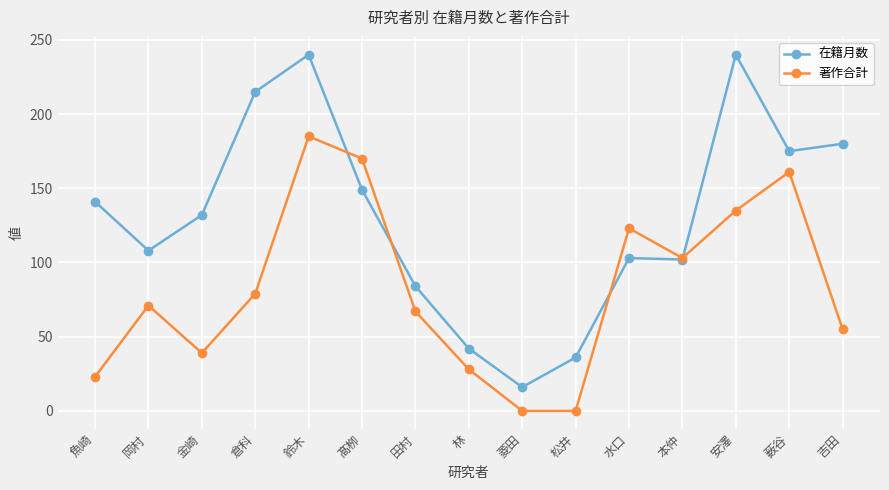

The value of 著作合計 at 薮谷 is 82. True or false?

False